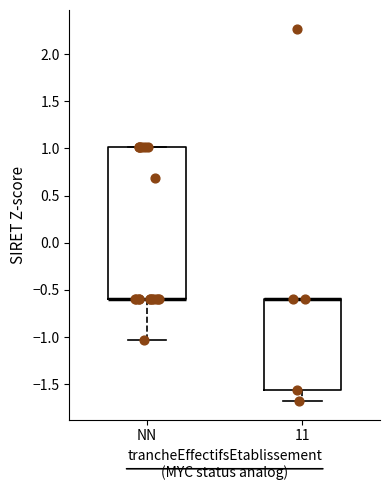

Where does the lower whisker of the box for 11 end on the y-axis? The values are not printed on the chart, so give them approximately, as read against the axis.

-1.70